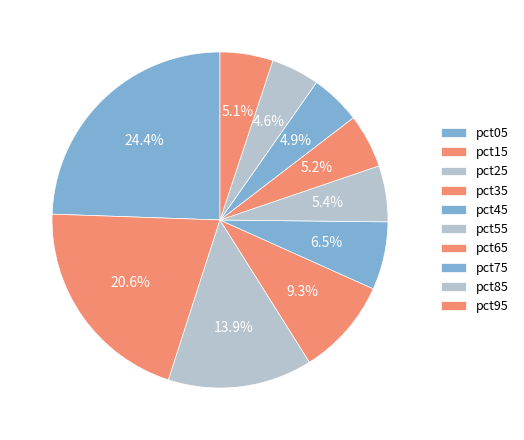

True or false: pct35 accounts for 17% of the total.

False